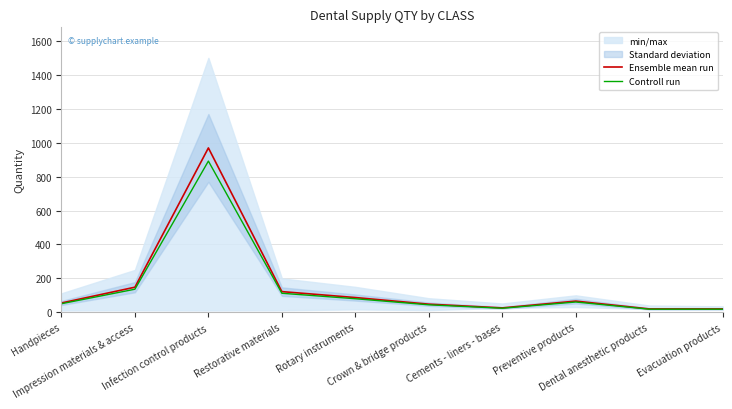

Which series has the largest total across all categories?

Ensemble mean run